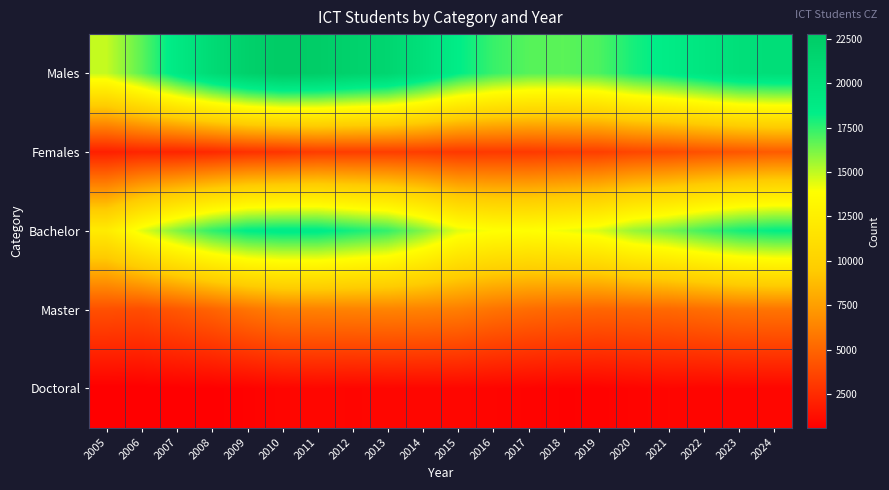

At which category is the sum across all series the highest?

2011